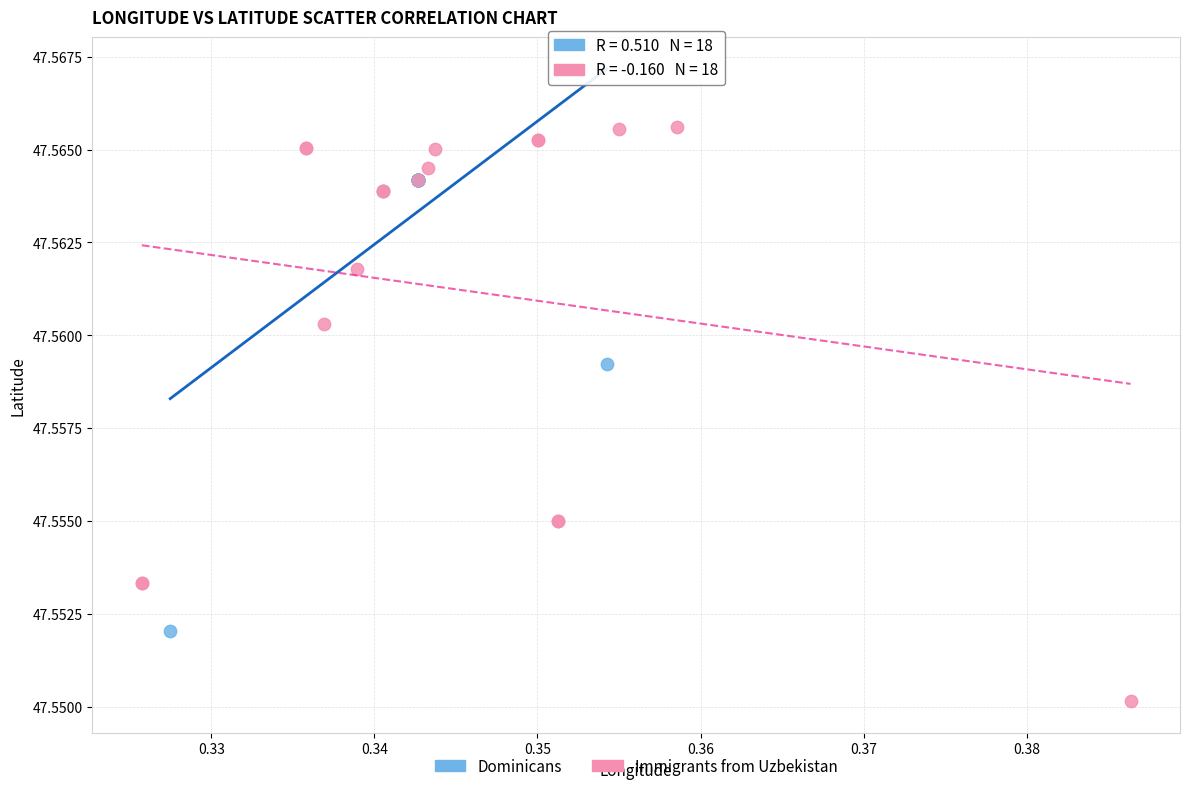

What are all the series names shown in the legend?

Dominicans, Immigrants from Uzbekistan